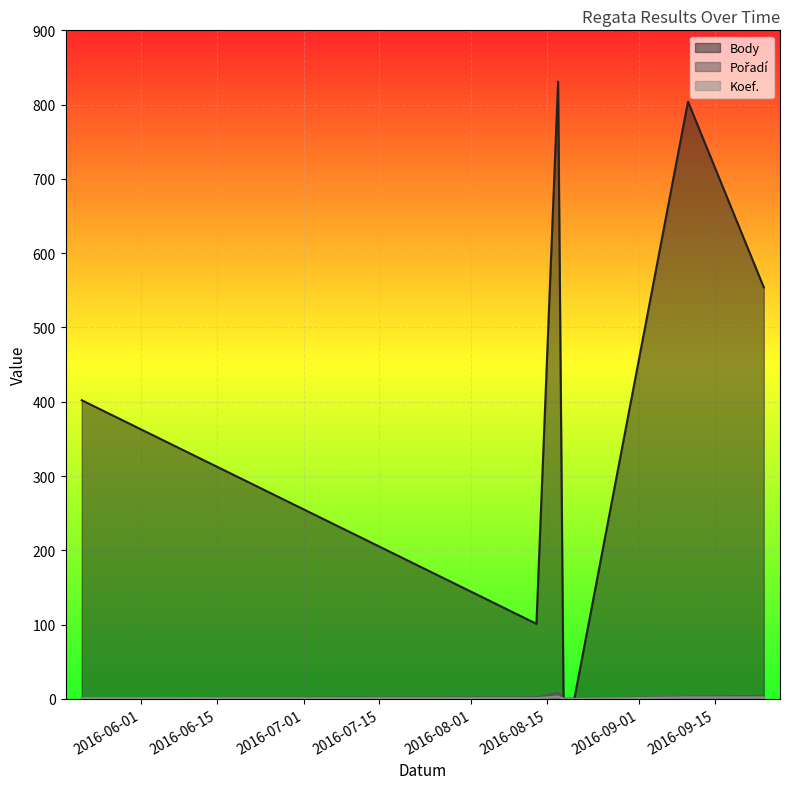

What is the value of the Koef. point at the 3rd from the left?

3